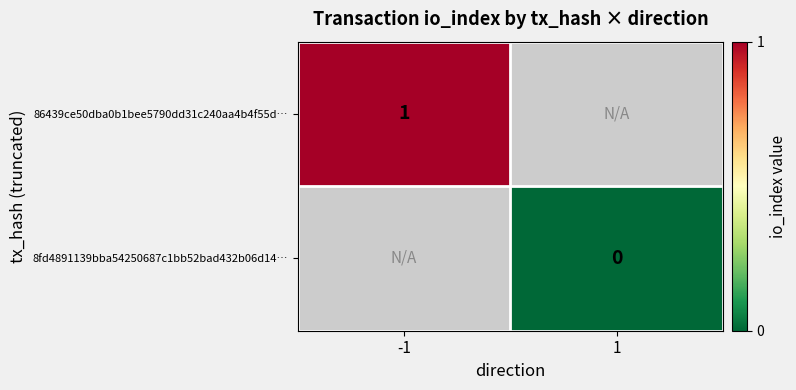

True or false: 86439ce50dba0b1bee5790dd31c240aa4b4f55d… has a value of 1 at -1.

True